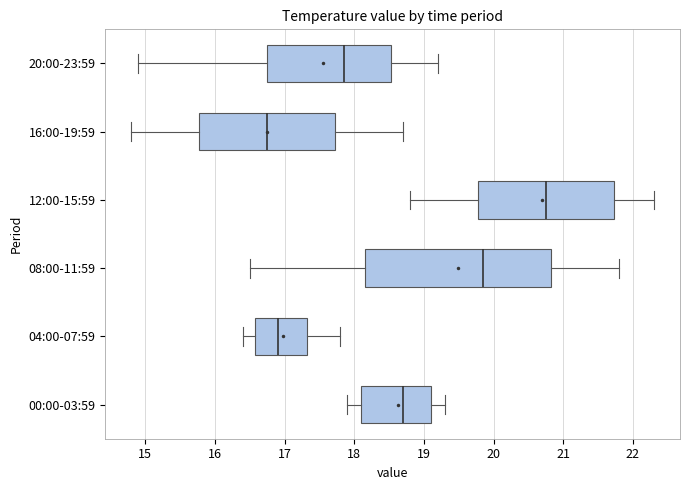

Where is the left edge of the box for 08:00-11:59 on the x-axis? The values are not printed on the chart, so give them approximately, as read against the axis.

18.2